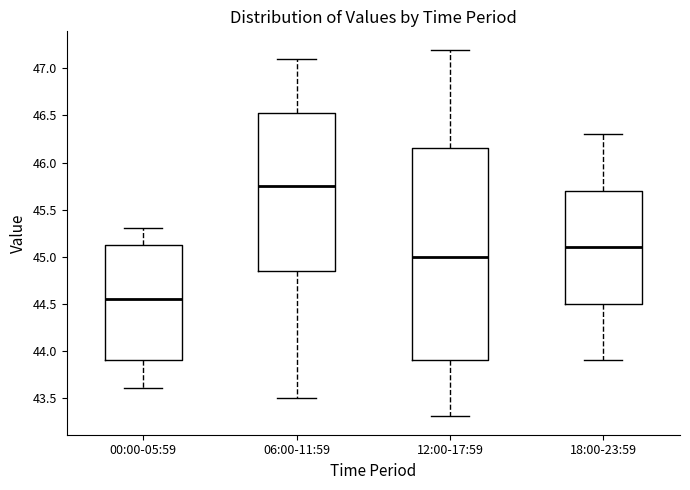

Which box is the tallest, from its lower edge to its upper edge?

12:00-17:59